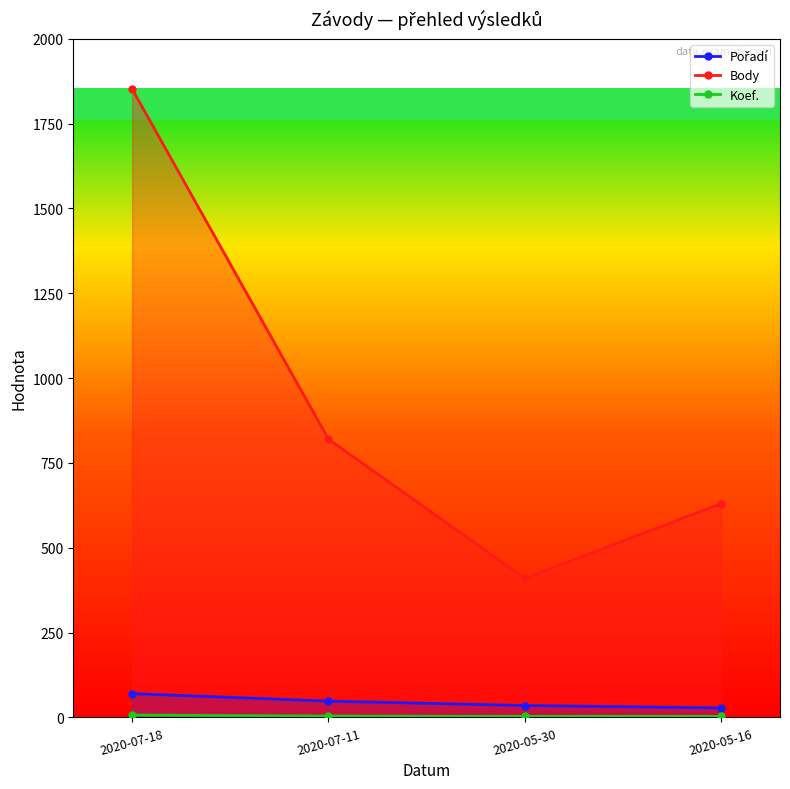

What is the total value across all series at 2020-05-30?

448